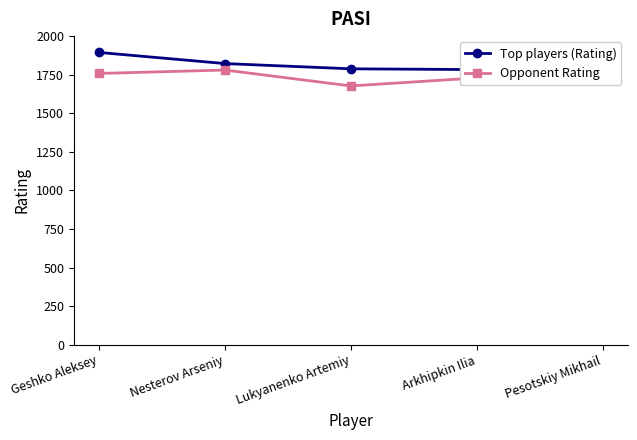

Which series has the largest total across all categories?

Top players (Rating)